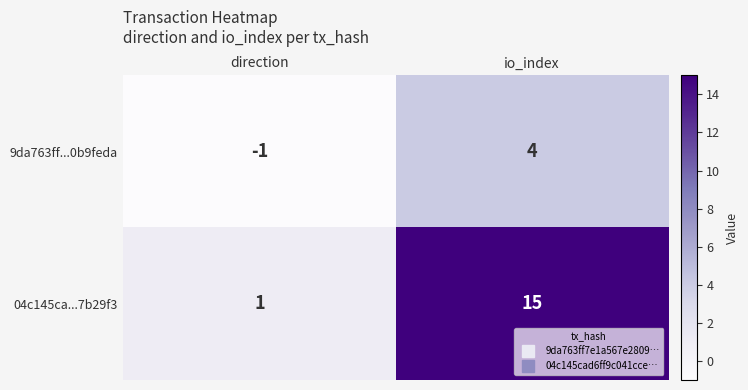

Where is 04c145ca...7b29f3 nearest to the value 8?

direction